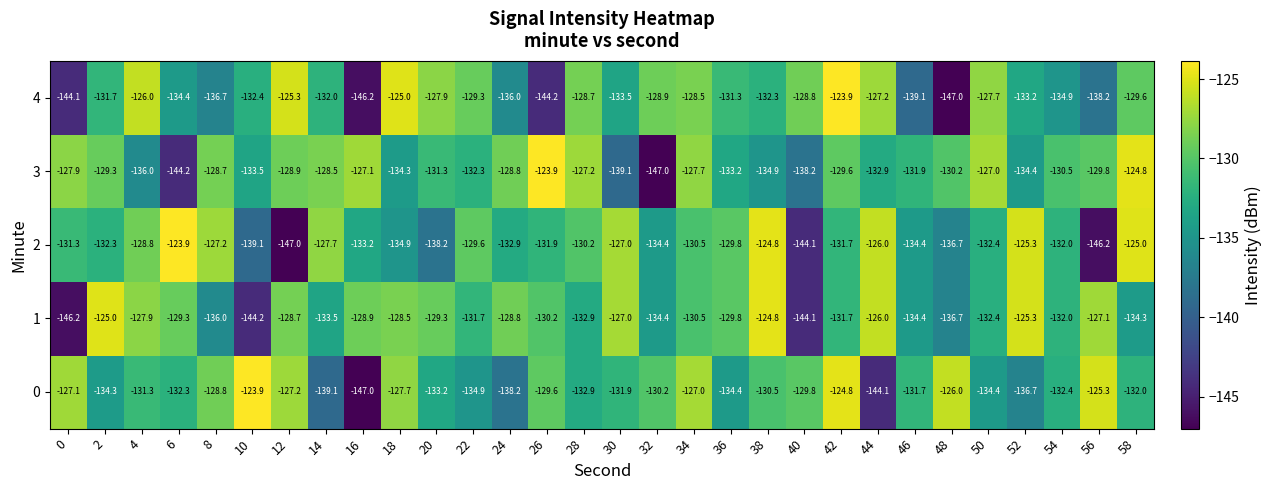

What is the total value across all series at 14?

-660.8